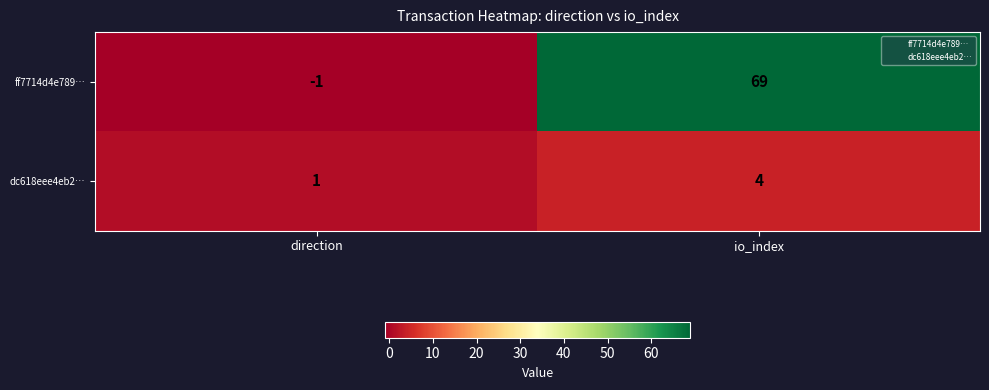

Reading right to left, what are all the values shown in this chart?

ff7714d4e789…: io_index=69	direction=-1
dc618eee4eb2…: io_index=4	direction=1